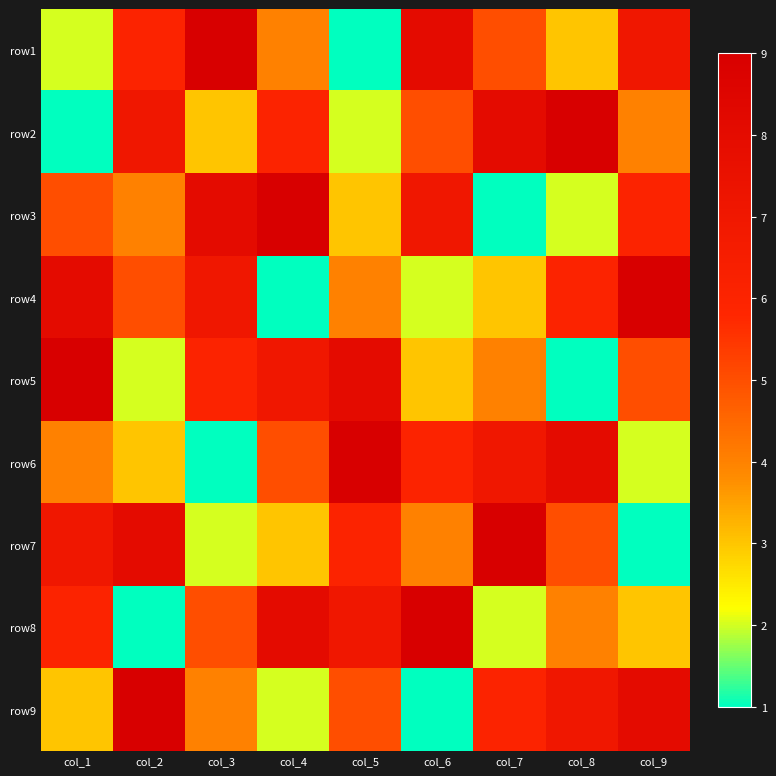

Between col_3 and col_5, which is larger?

col_3